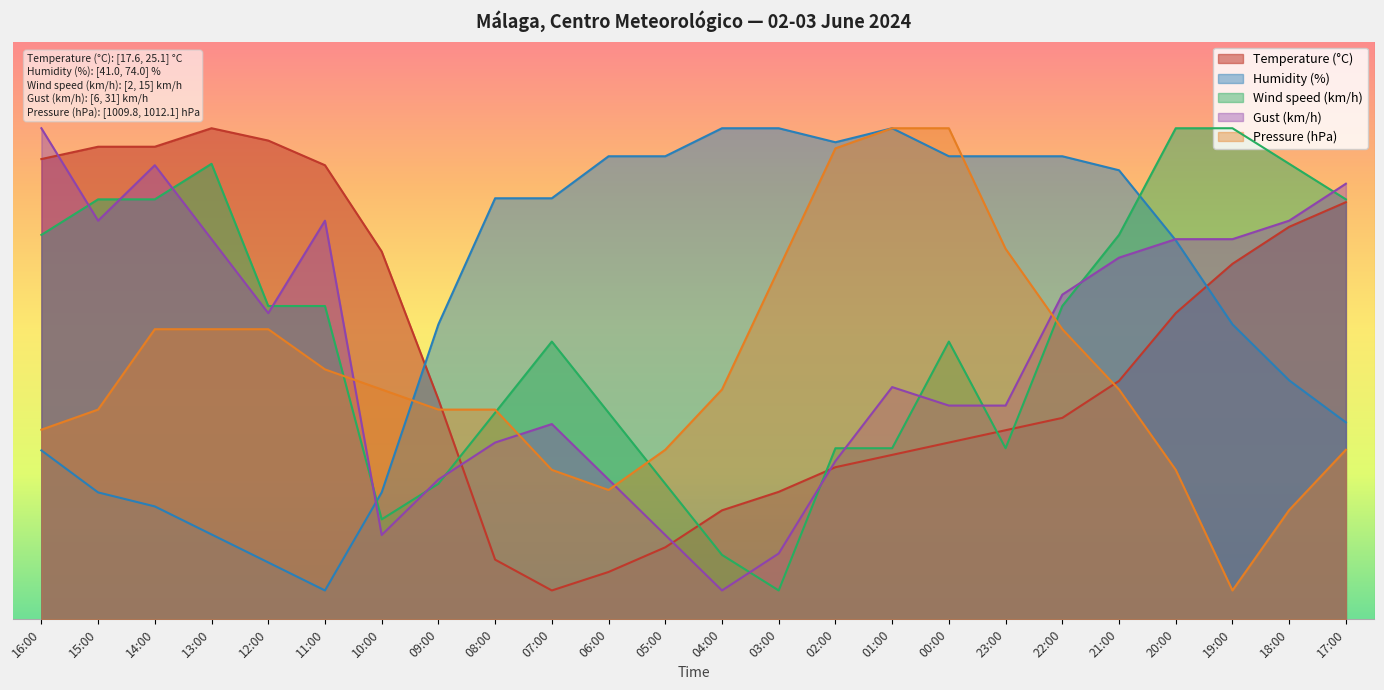

What is the value of the Humidity (%) point at the 17th from the left?

80.2